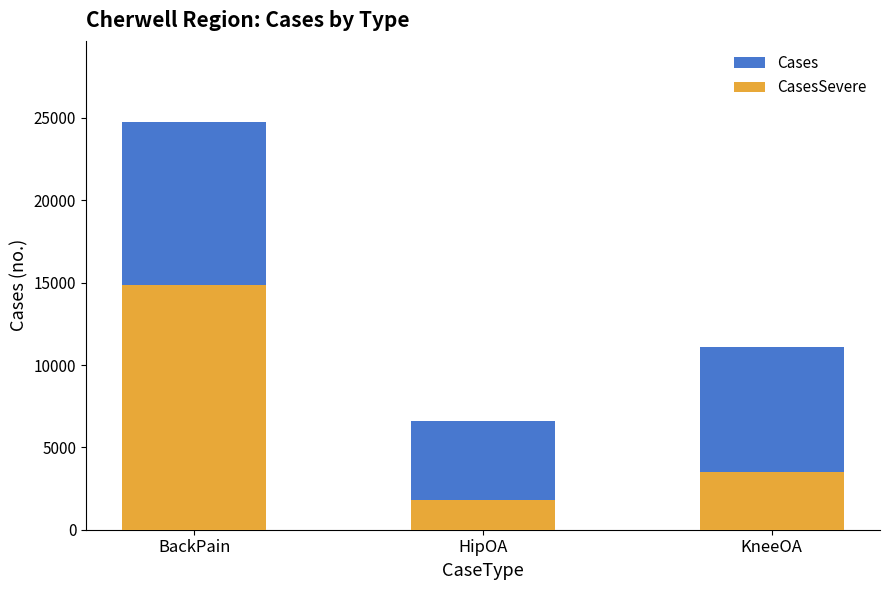

What position from the right is HipOA?

2